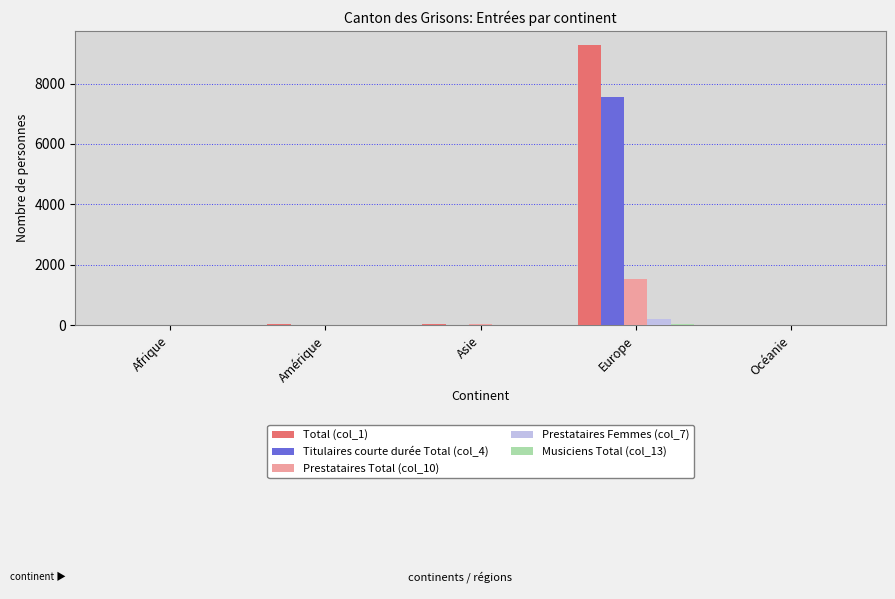

Are the bars horizontal?

No